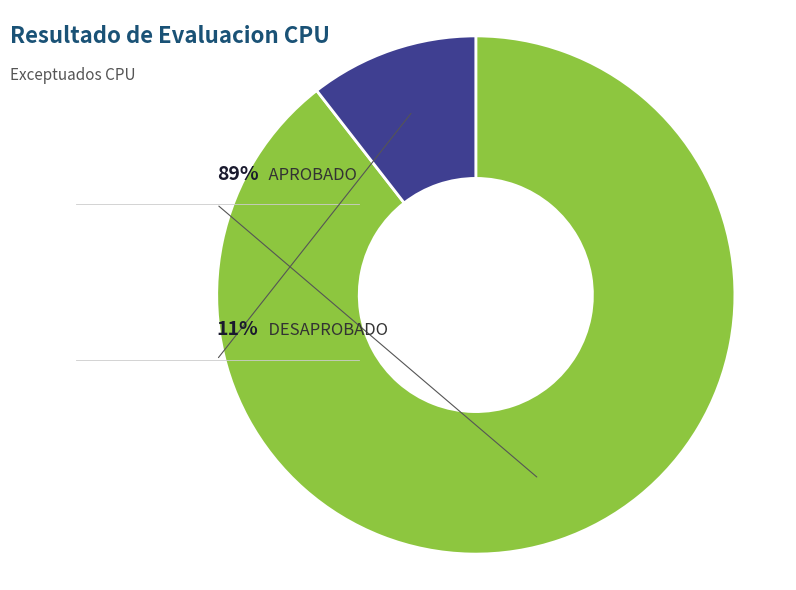

Which slice represents more than half of the pie?

APROBADO